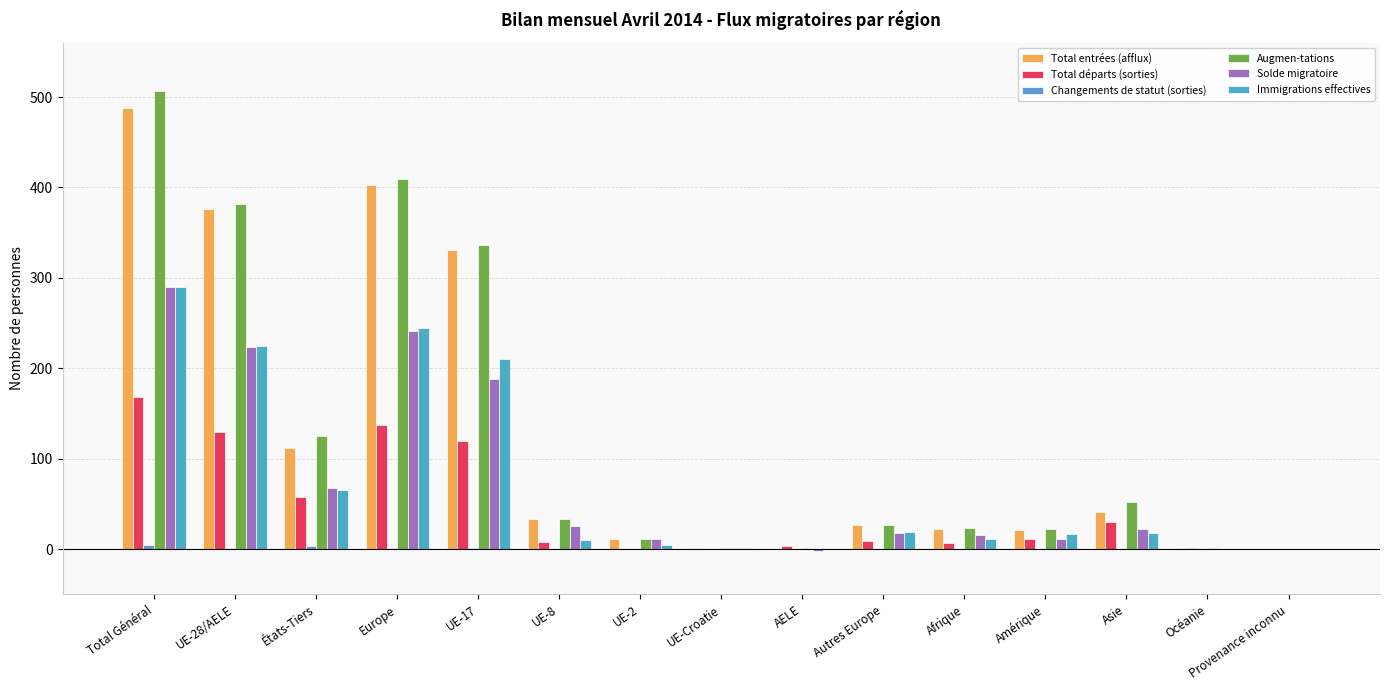

The Total entrées (afflux) series shows 376 at UE-28/AELE. True or false?

True